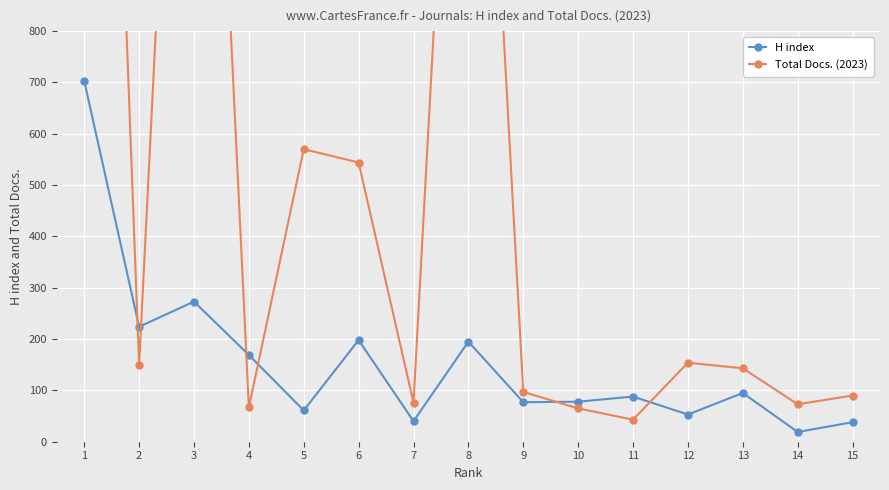

What is the sum of all H index values?

2311